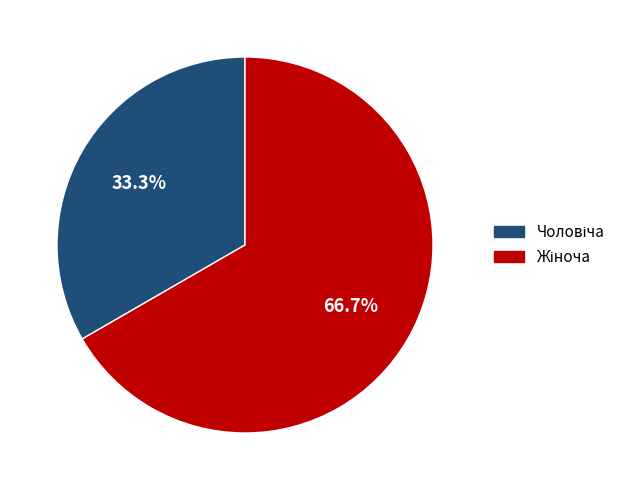

Does any single category account for the majority?

Yes